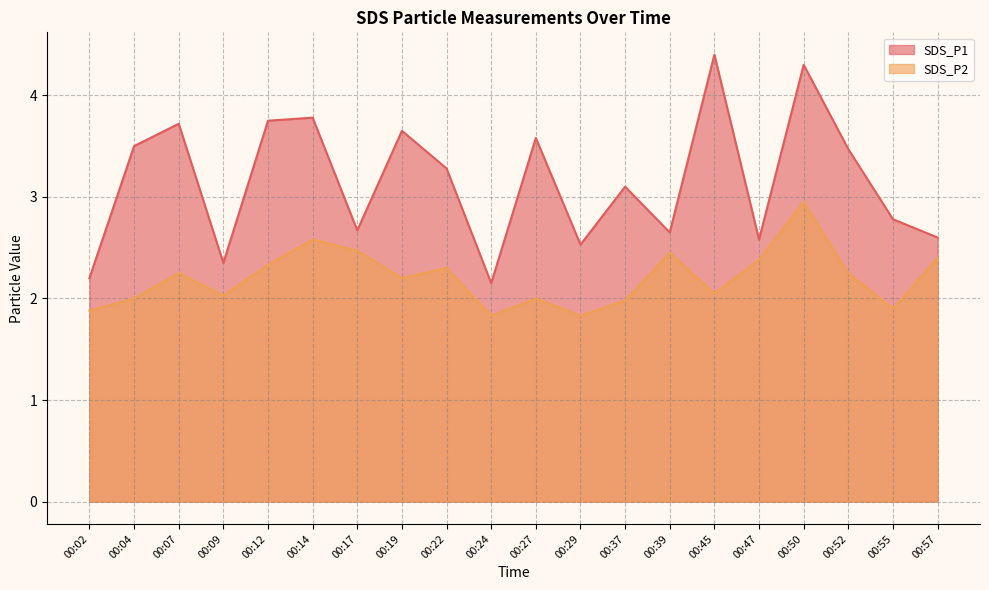

At how many categories does at least one series exceed 2?

20